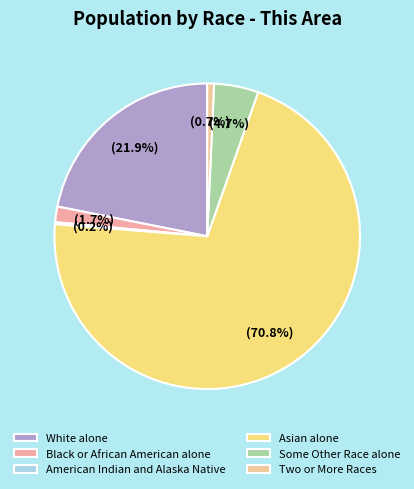

What is the smallest slice in the pie chart?

American Indian and Alaska Native